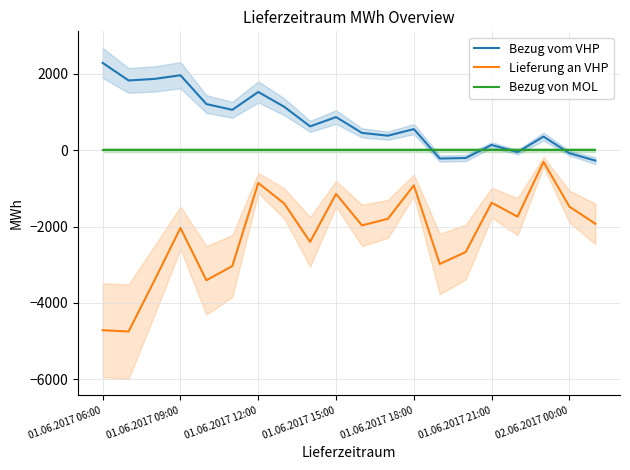

Is it true that Bezug vom VHP equals 1966.1 at 01.06.2017 09:00?

True